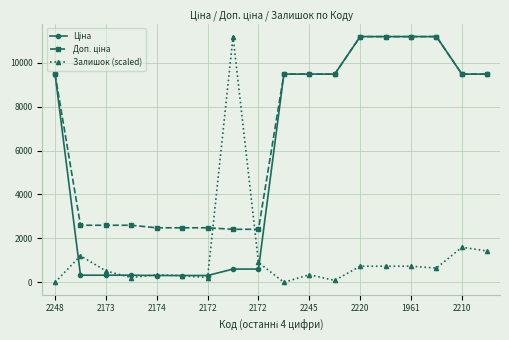

What is the greatest value displayed?

11188.2